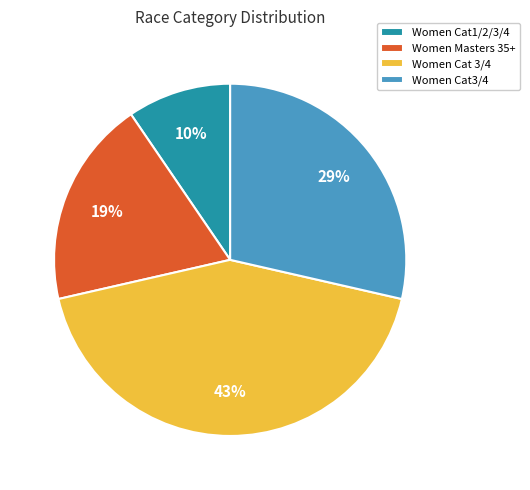

How many slices are in this pie chart?

4